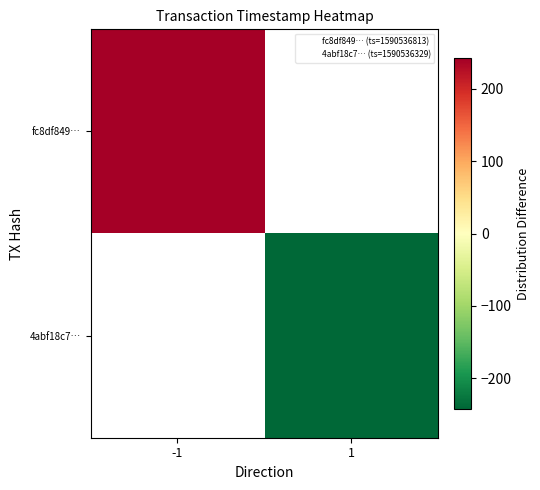

What is the smallest value displayed?

-242.0